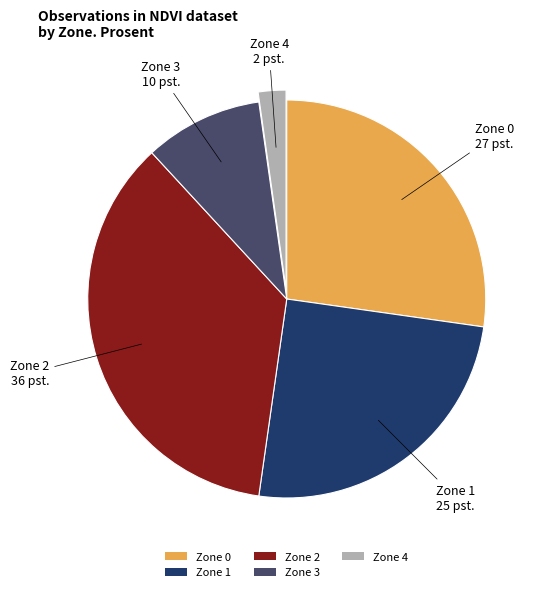

Is it true that Zone 0 is 27% of the pie?

True